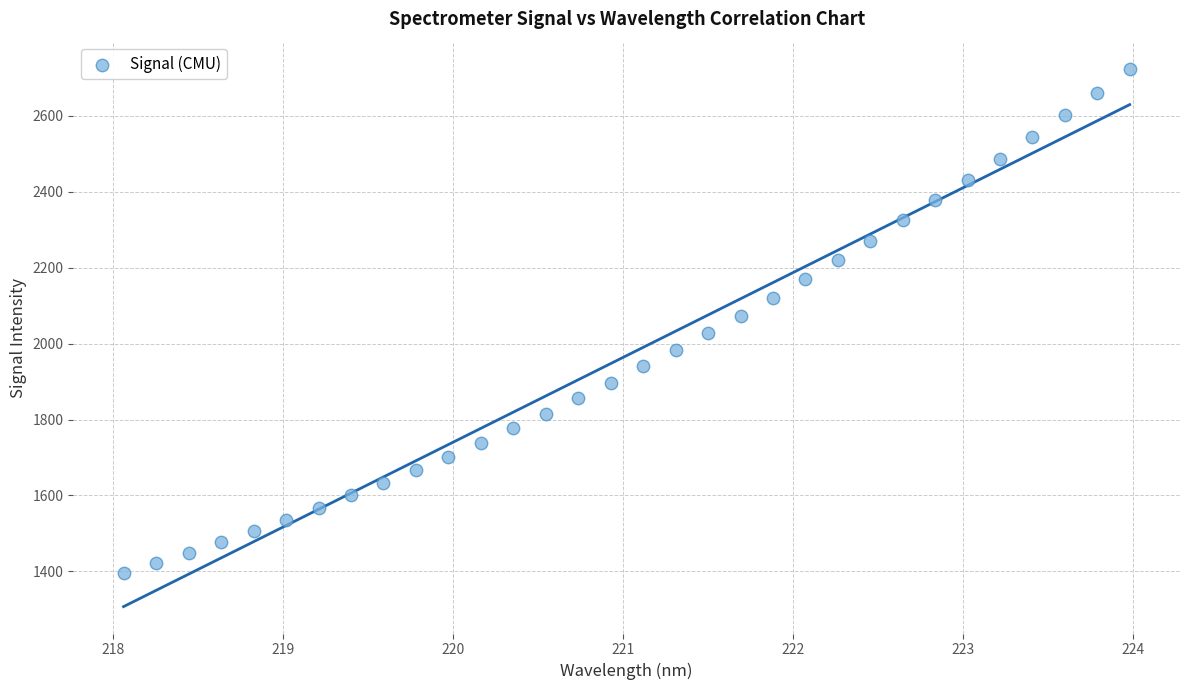

What is the range of Y values (max minus min)?

1327.3